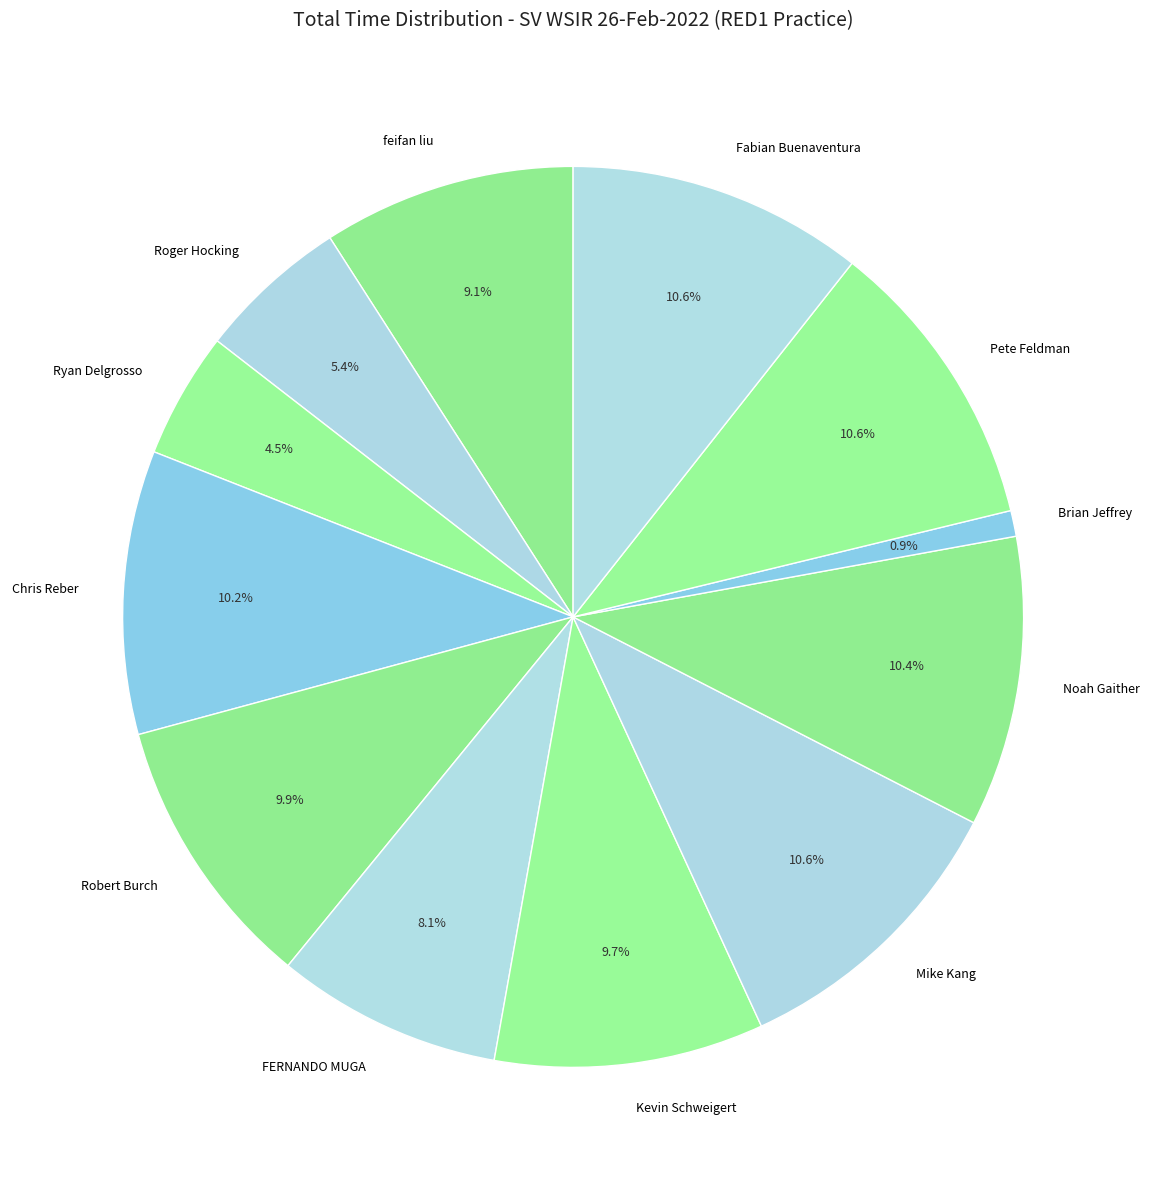

Does Brian Jeffrey account for over 50% of the chart?

No